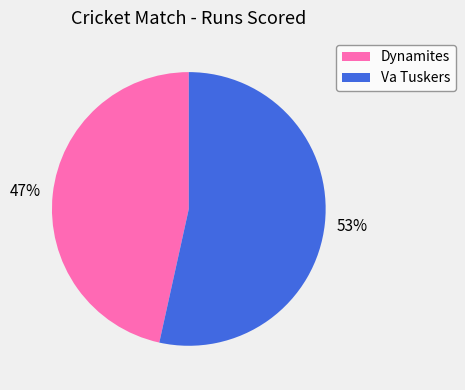

To the nearest percent, what is the combined percentage of Dynamites and Va Tuskers?

100%